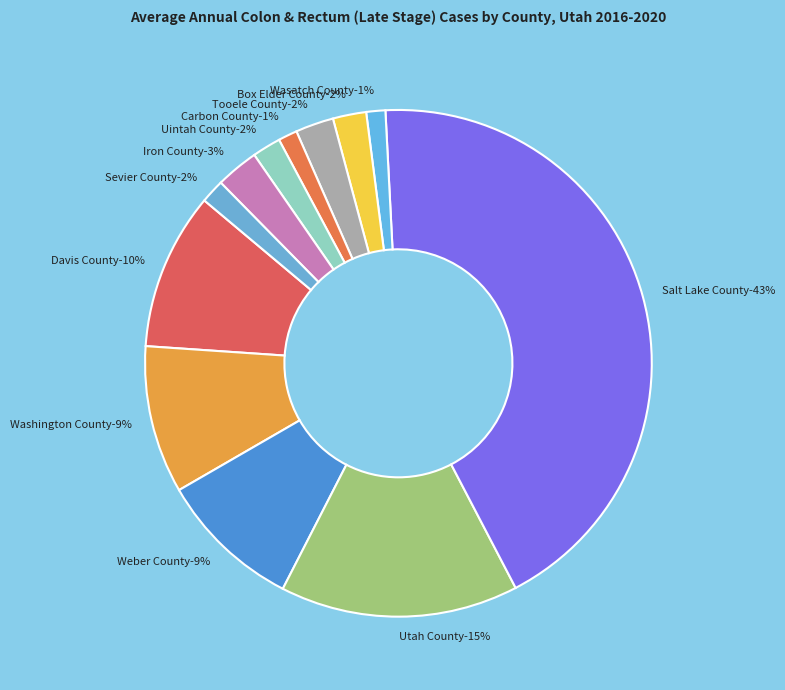

Does any single category account for the majority?

No